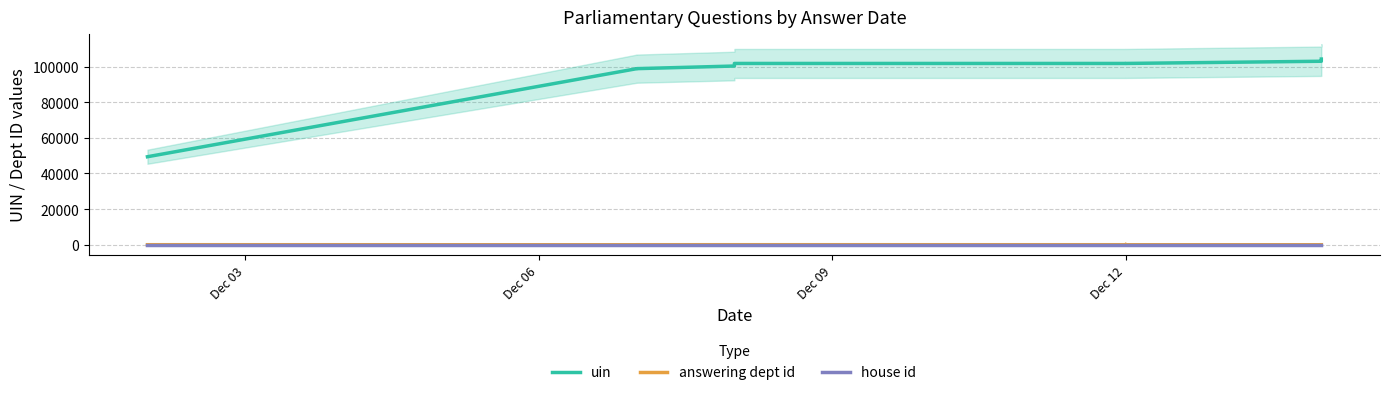

True or false: uin and answering dept id cross at least once.

False